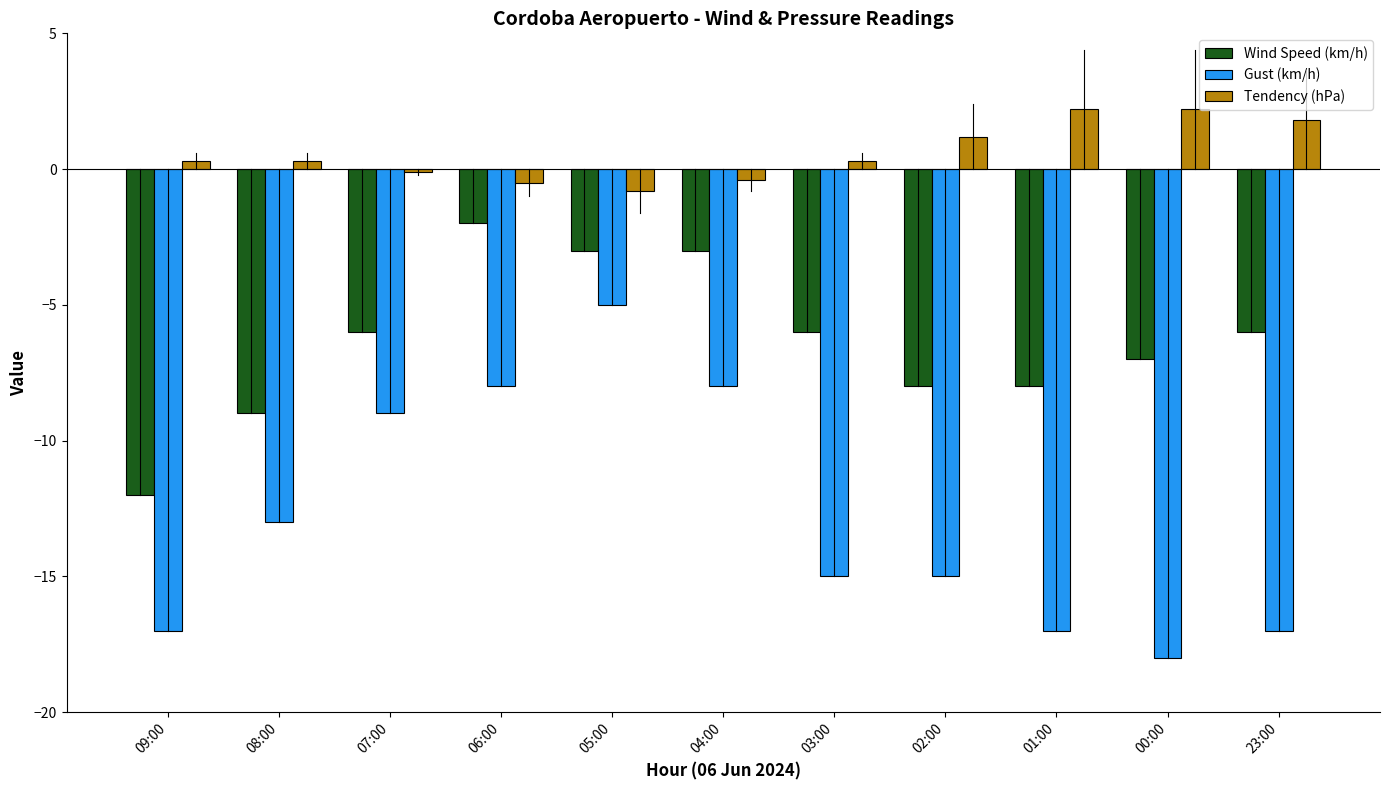

Count the number of categories in the chart.

11